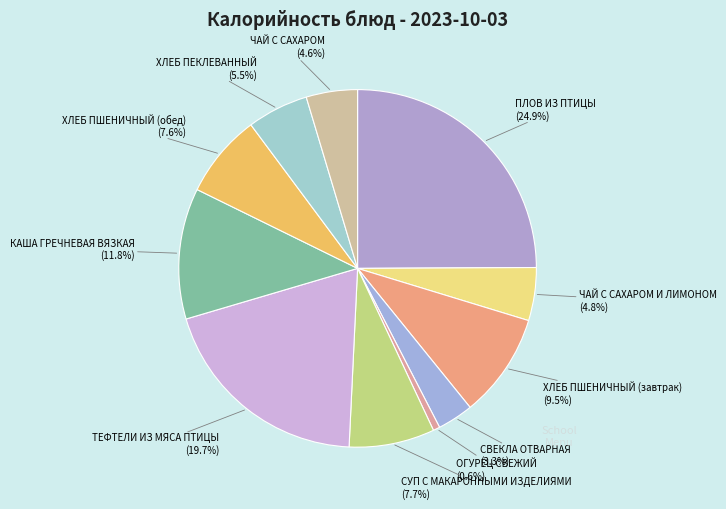

Which slice is the largest?

ПЛОВ ИЗ ПТИЦЫ (24.9%)